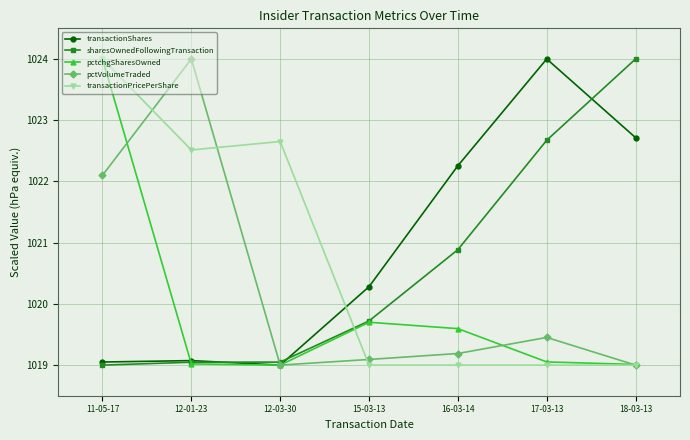

True or false: pctVolumeTraded has more than 0 points higher than both neighbors.

True